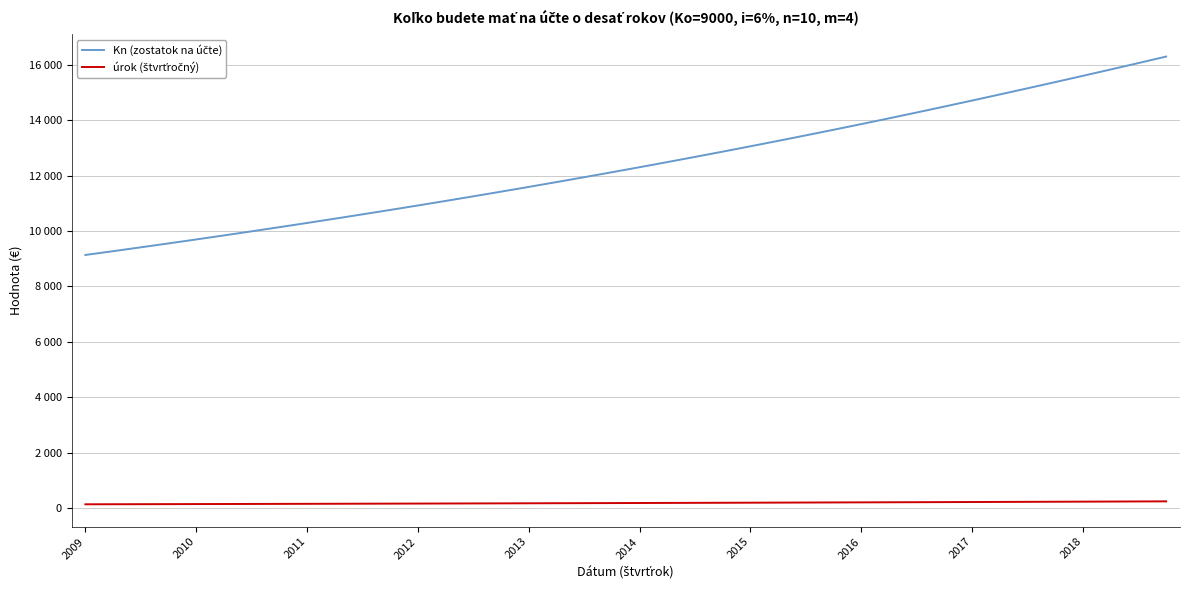

Does the chart display data point markers on the line(s)?

No